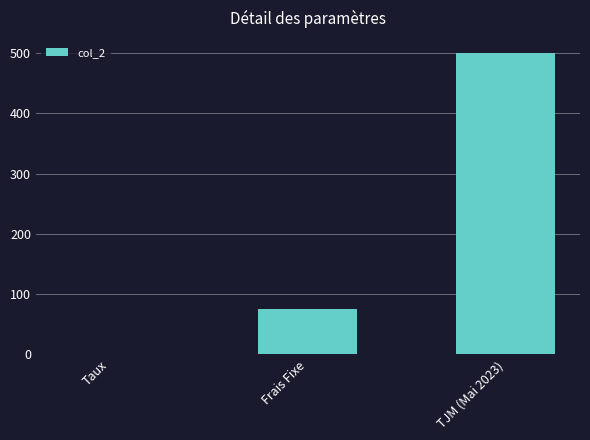

Where is the data nearest to the value 250?

Frais Fixe